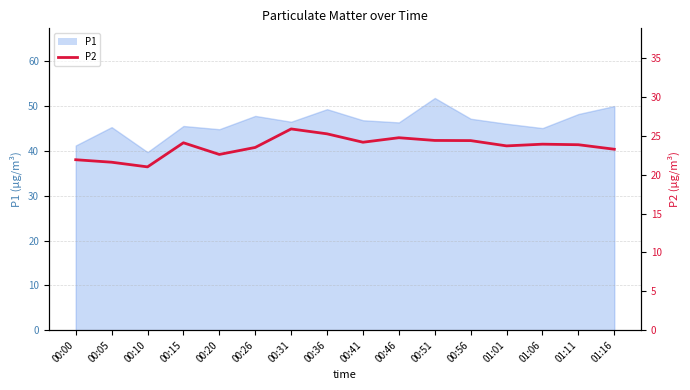

Approximately how many times larger is the value at 00:36 compared to 01:06?

1.1